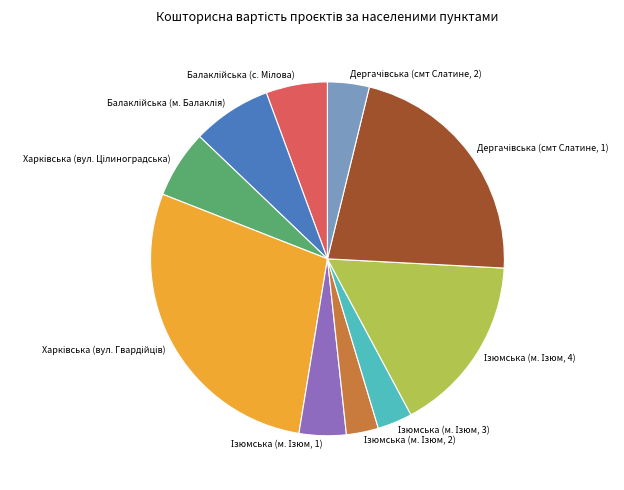

Is there any slice that represents more than half of the pie?

No